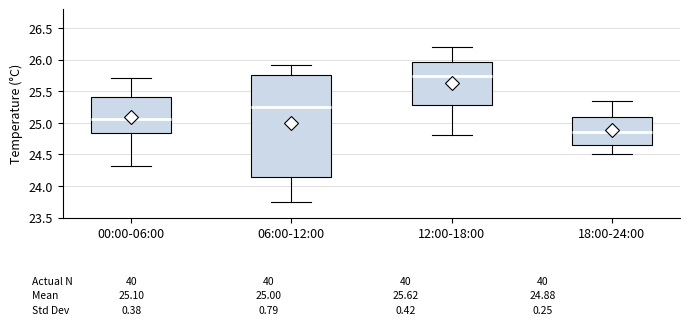

Which box's median line is the highest?

12:00-18:00